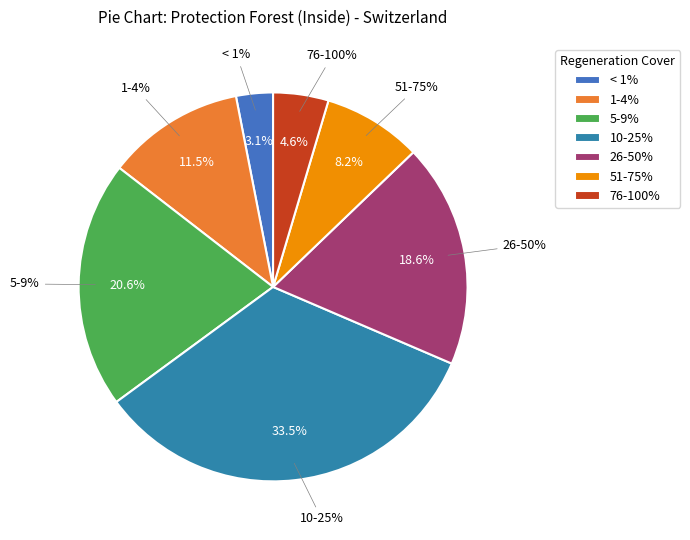

Which category has the biggest portion of the pie?

10-25%